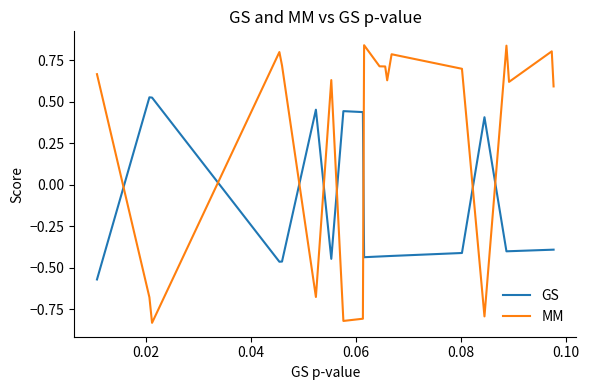

Which series has the widest spread of values?

MM